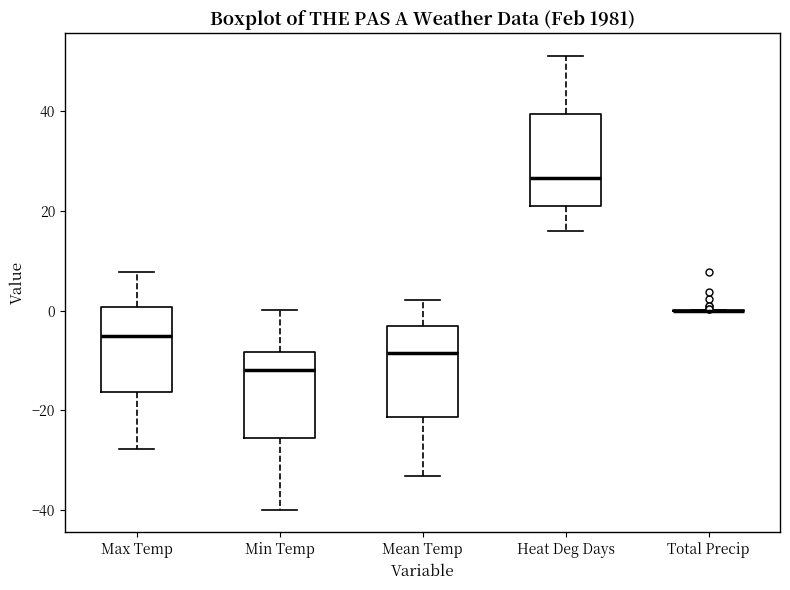

Where is the upper edge of the box for Min Temp on the y-axis? The values are not printed on the chart, so give them approximately, as read against the axis.

-8